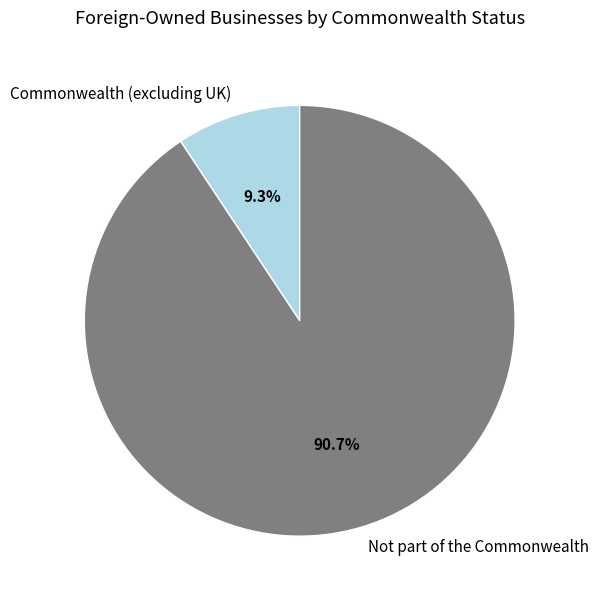

Does any single category account for the majority?

Yes